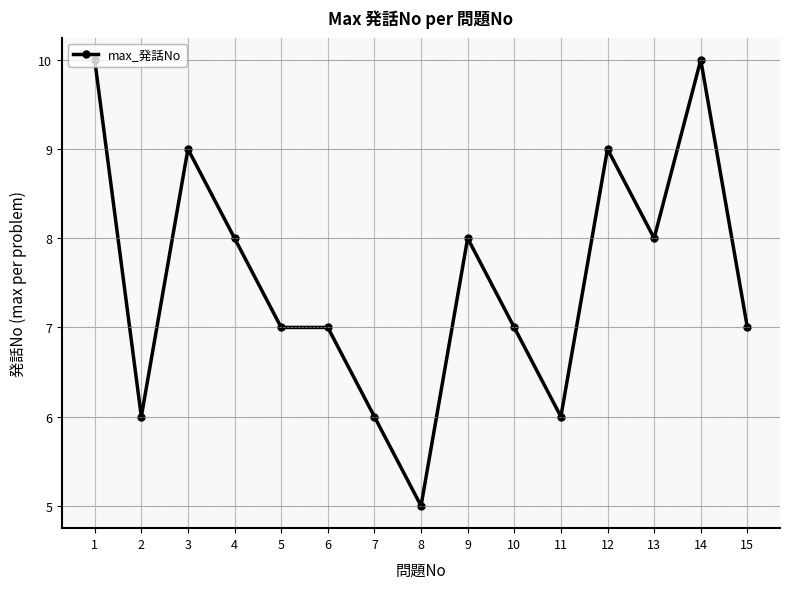

The chart shows a value of 4 at 3. True or false?

False